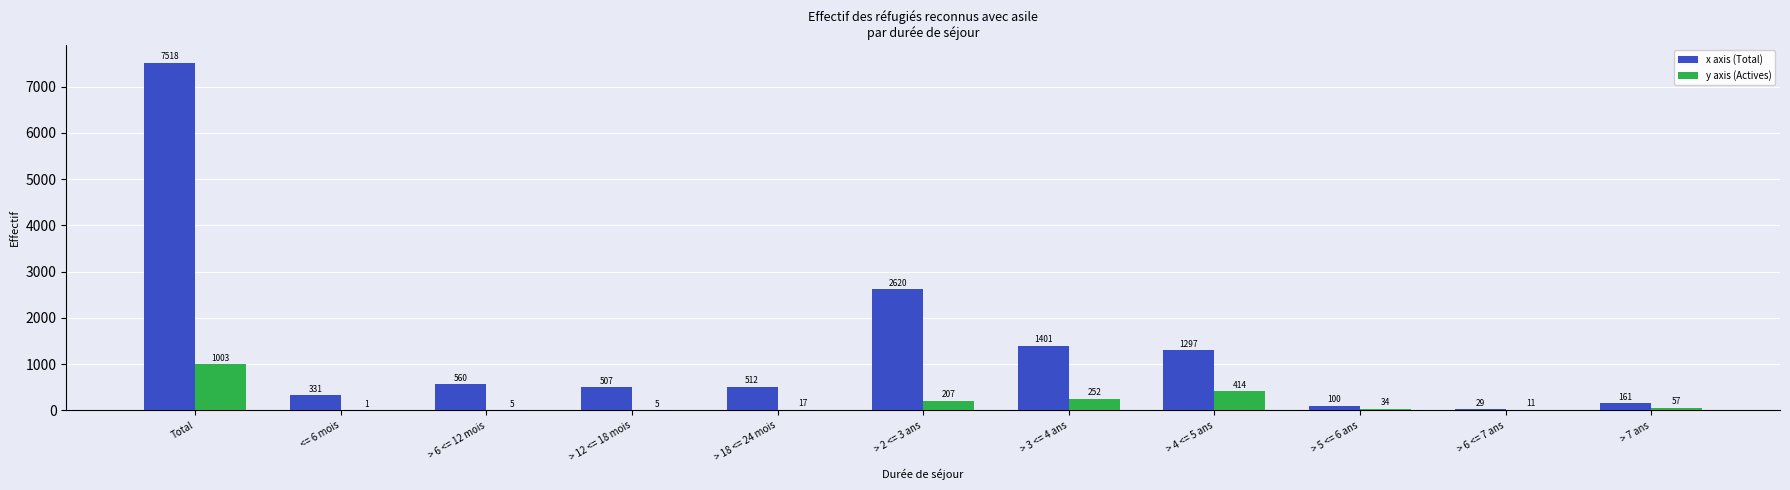

True or false: x axis (Total) has a value of 2296 at > 4 <= 5 ans.

False